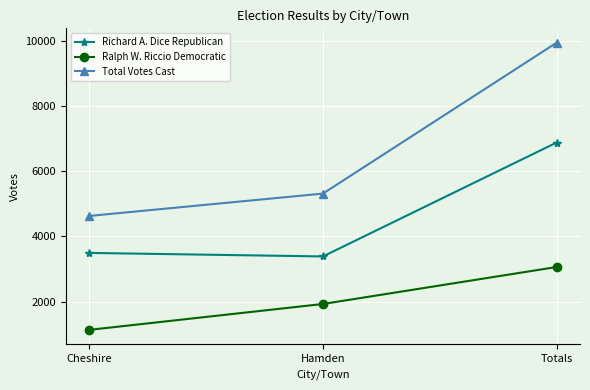

Count the number of data series in this chart.

3